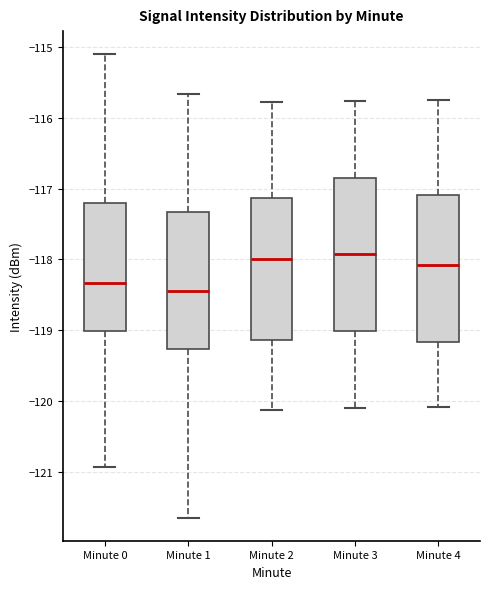

Which box has the lowest median line?

Minute 1